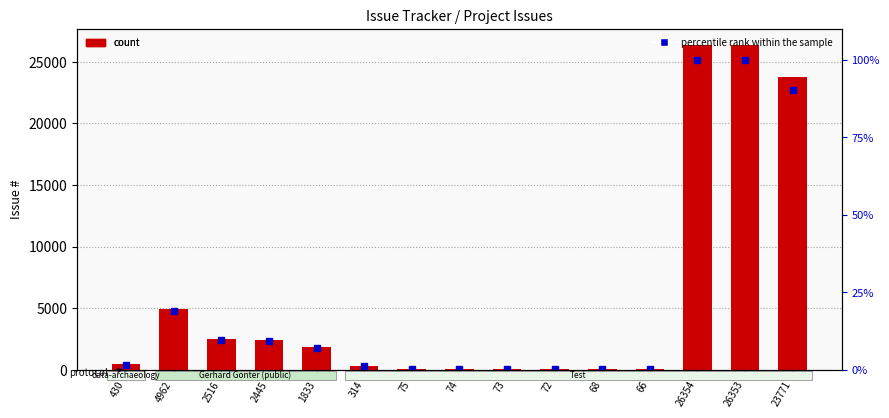

What are all the series names shown in the legend?

count, percentile rank within the sample